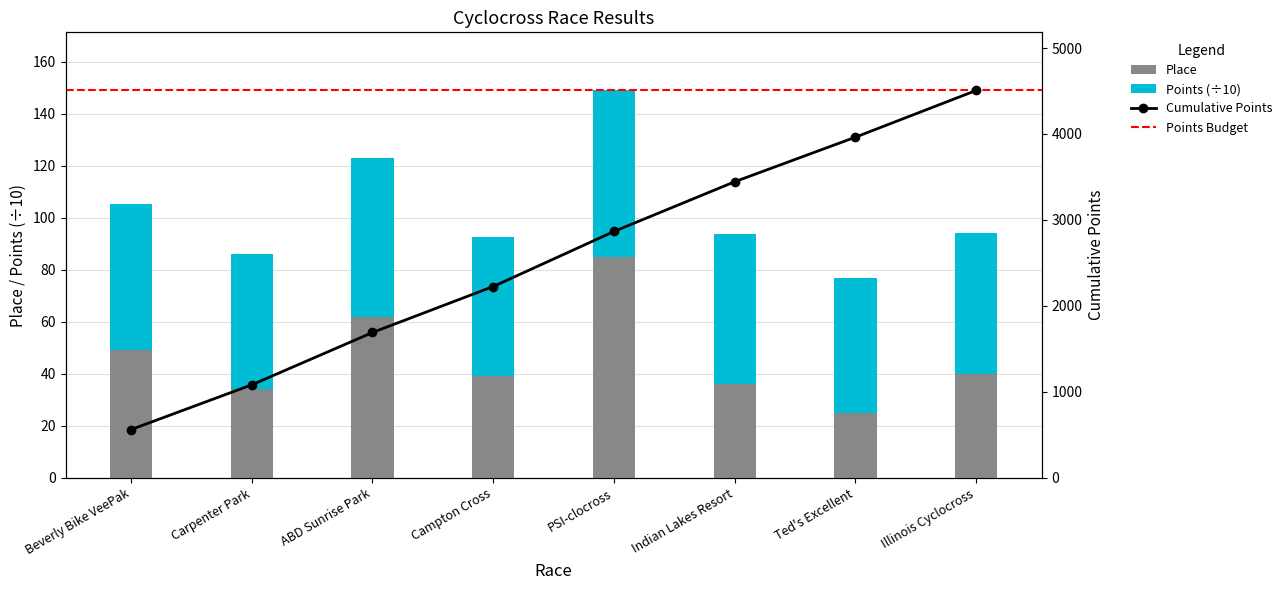

What is the minimum value for Points?

51.8